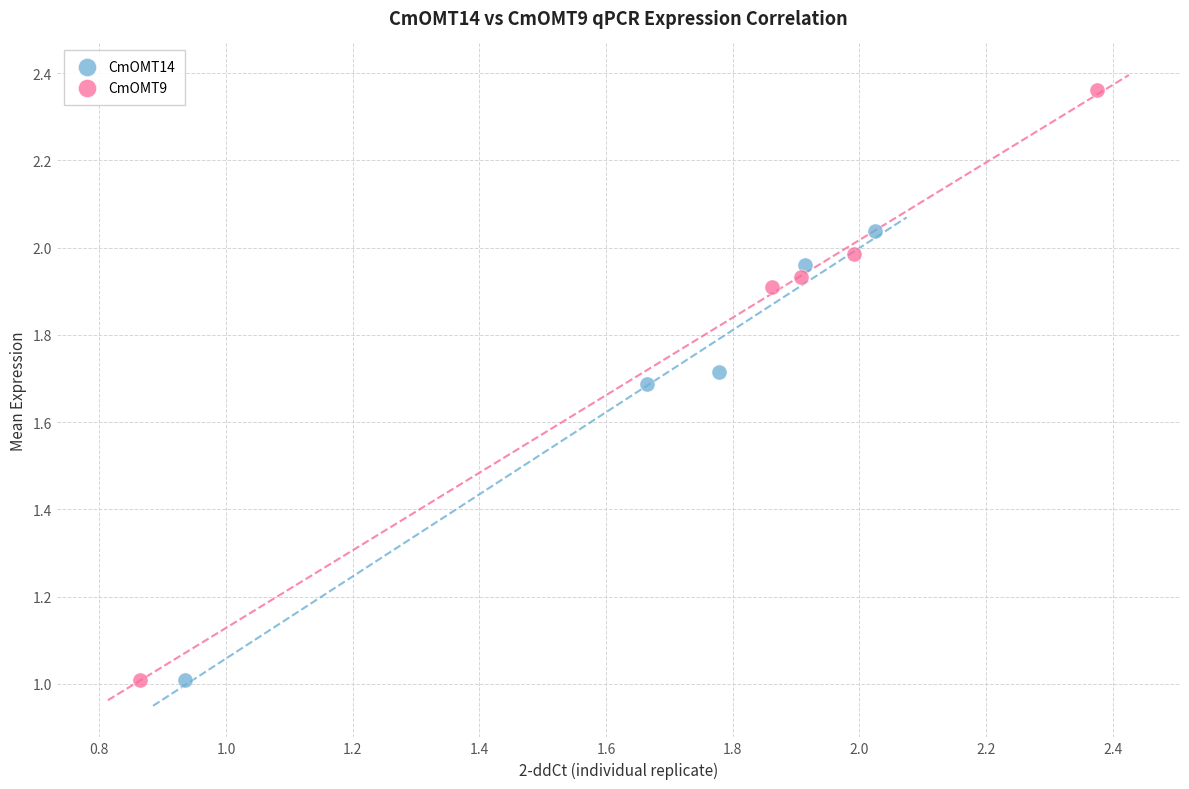

Which series reaches the maximum Y coordinate?

CmOMT9